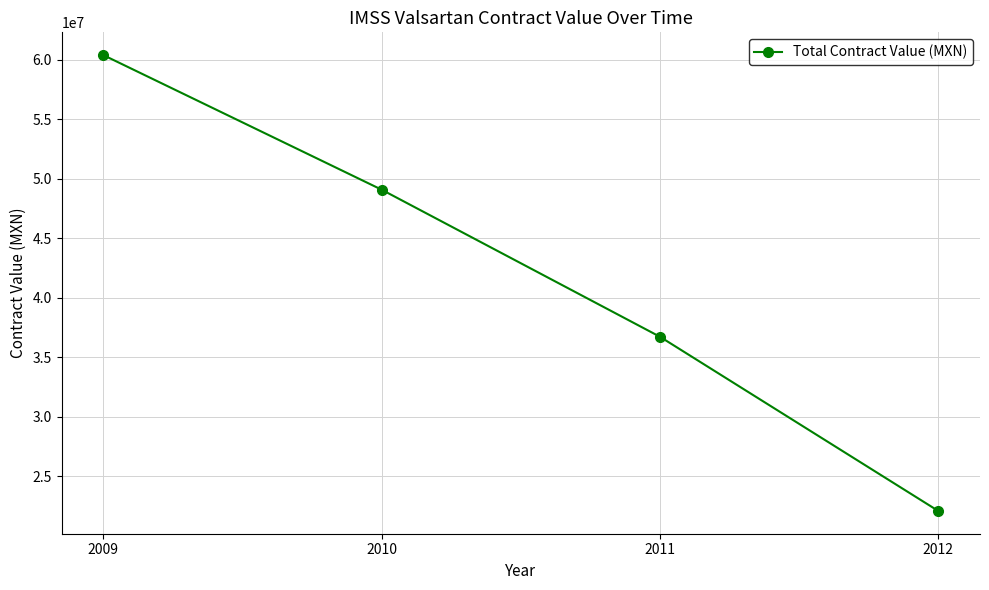

Count the number of data series in this chart.

1